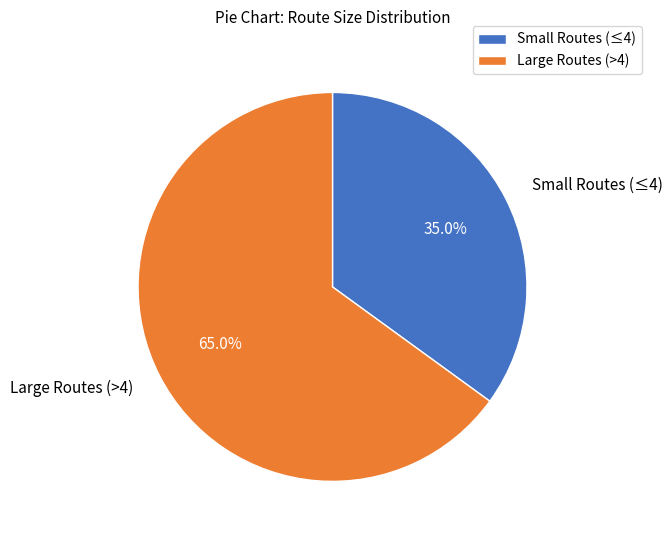

Is there any slice that represents more than half of the pie?

Yes